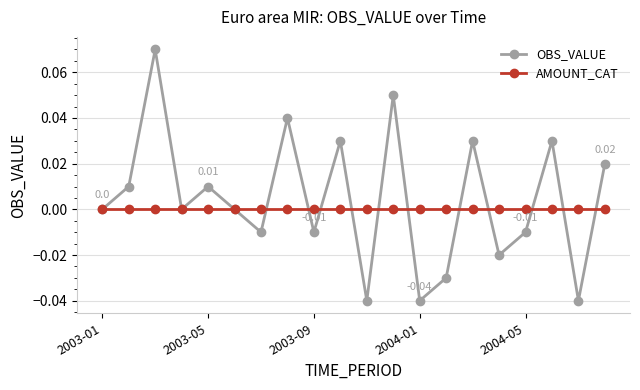

How many distinct data groups are displayed?

2